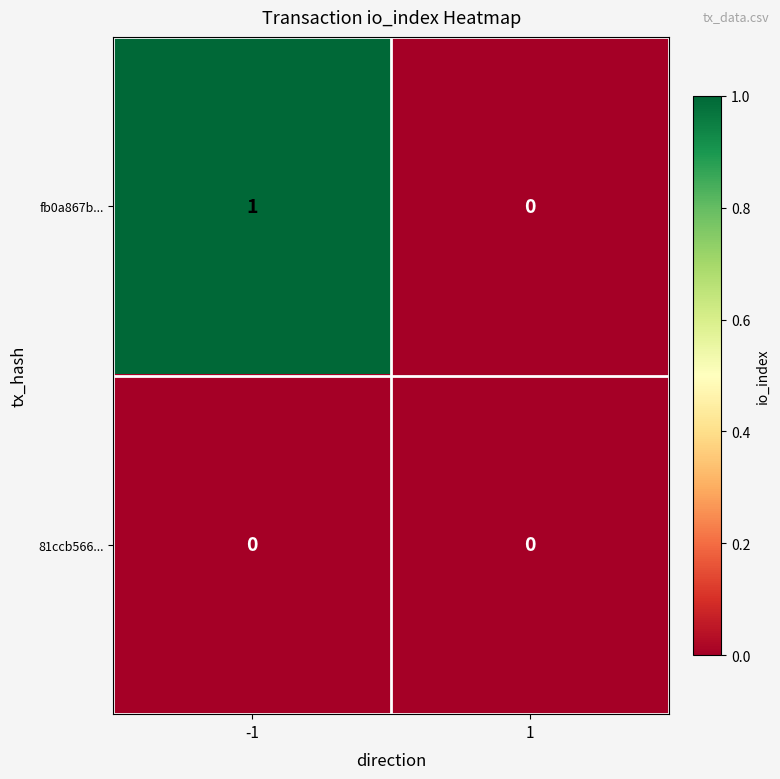

Rank the series by their maximum value, from highest to lowest.

fb0a867b..., 81ccb566...